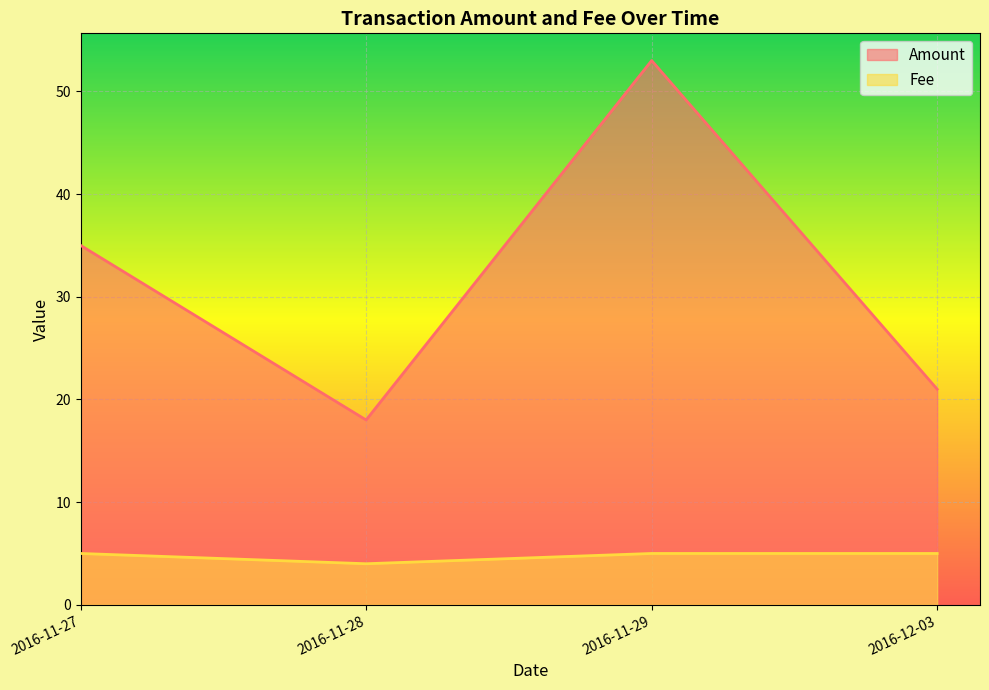

How many lines are shown in the chart?

2